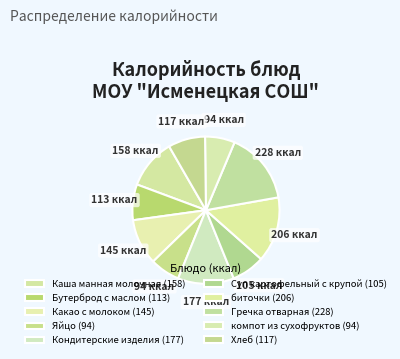

How many segments does this pie chart have?

10